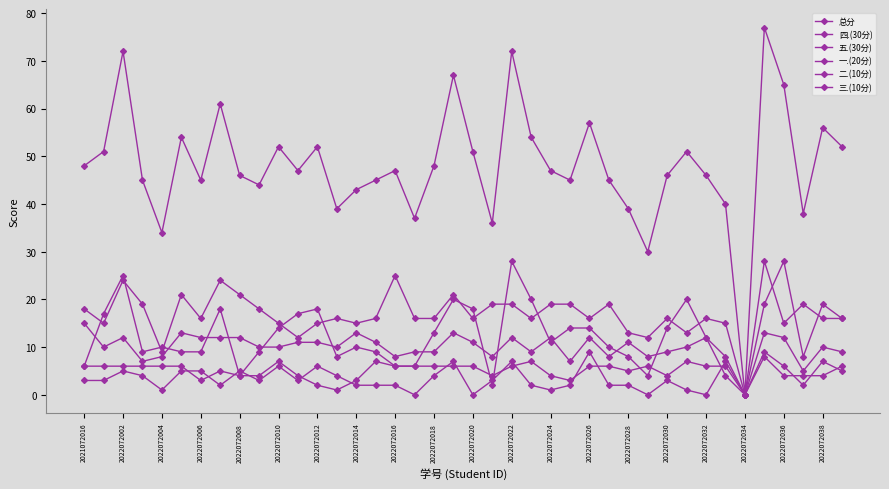

What is the difference between the maximum and minimum values in the 二.(10分) series?

9